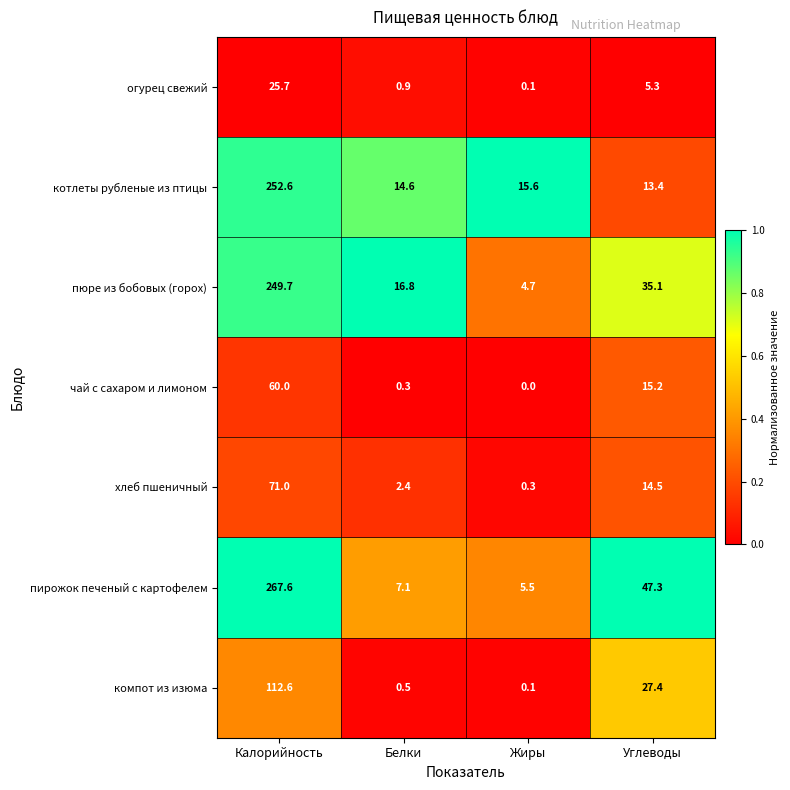

What is the difference between the highest and lowest values at Жиры?

15.6